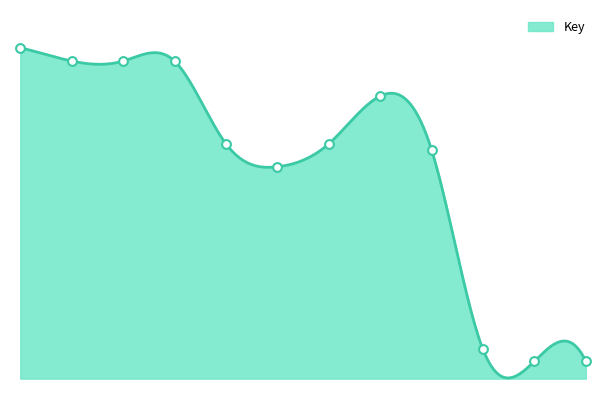

What is the change in value from 6 to 11?

-11187884